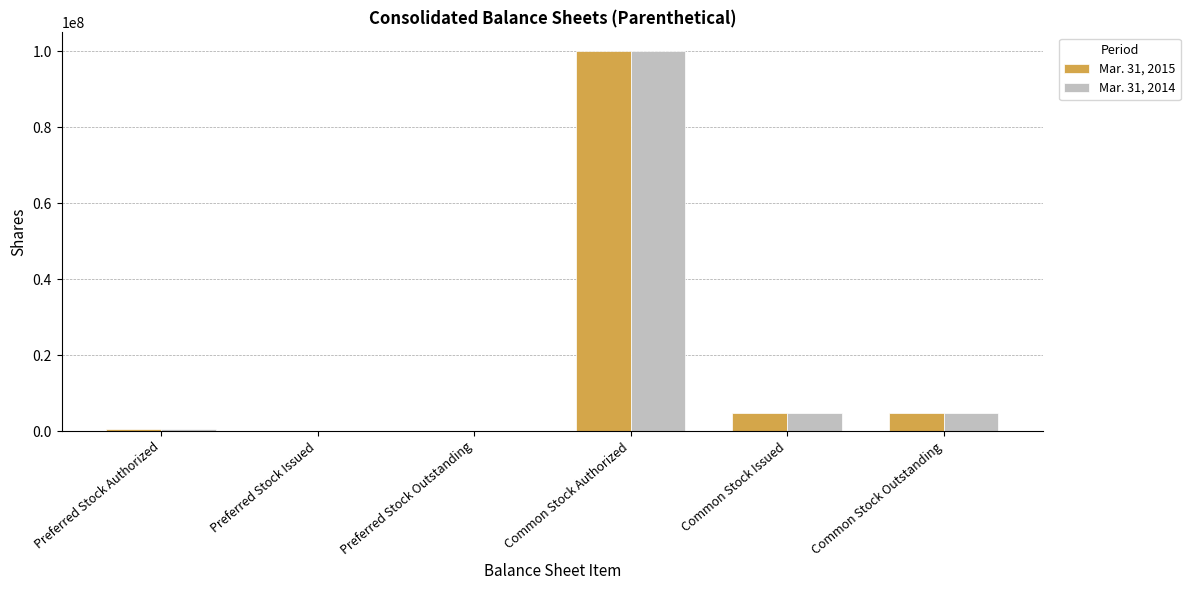

What is the maximum value shown in the chart?

100000000